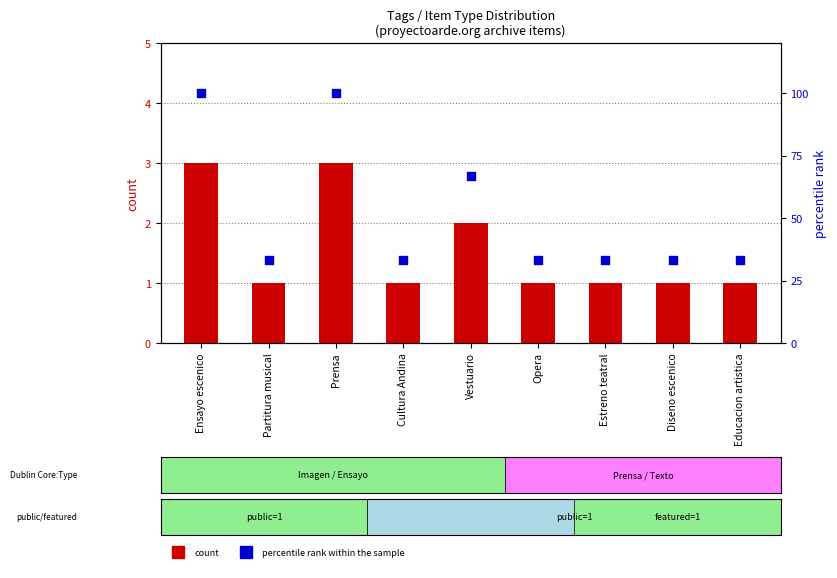

Which series has the largest total across all categories?

percentile rank within the sample